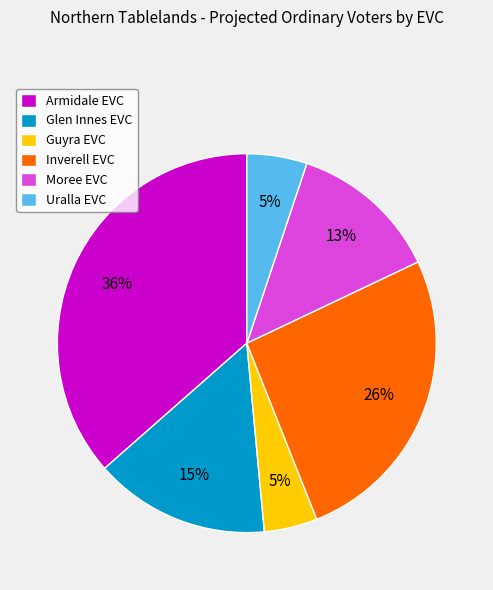

To the nearest percent, what percentage of the pie is Armidale EVC?

36%